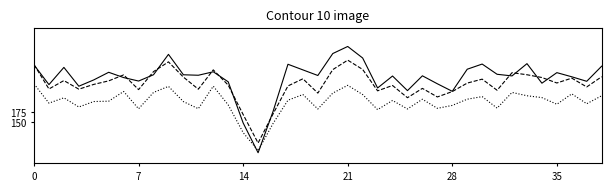

Does the chart display data point markers on the line(s)?

No